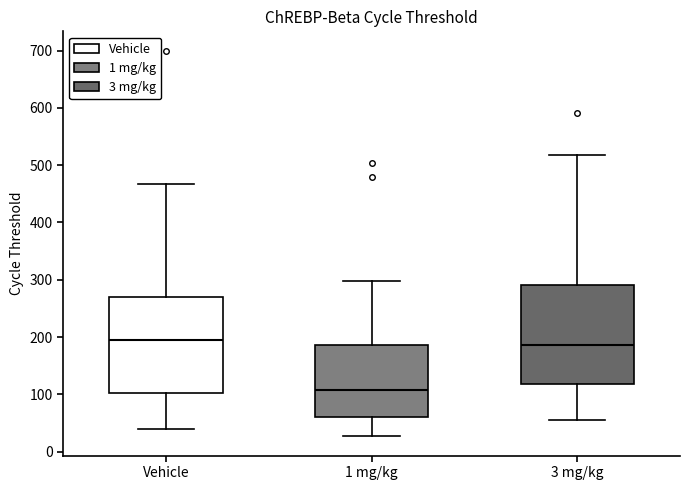

Reading left to right, transcribe this box plot: for each box, give where its median line is, the range the box spans, and where its two whiskers end, as read against the y-axis. The values are not printed on the chart, so give them approximately, as read against the axis.

Vehicle: median 190, box 100 to 270, whiskers 40 to 470
1 mg/kg: median 110, box 60 to 190, whiskers 30 to 300
3 mg/kg: median 190, box 120 to 290, whiskers 60 to 520